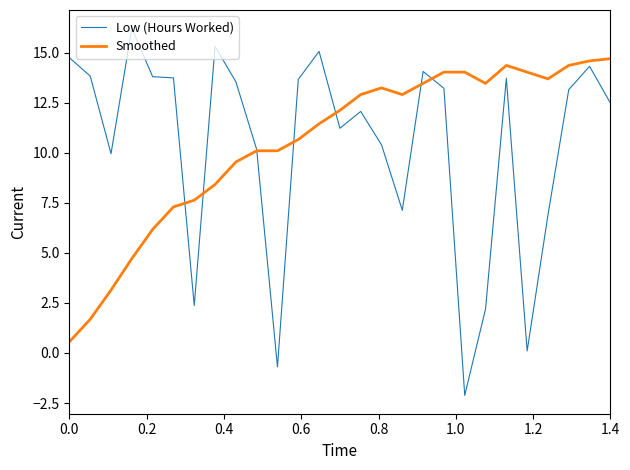

Rank the series by their maximum value, from lowest to highest.

Smoothed, Low (Hours Worked)